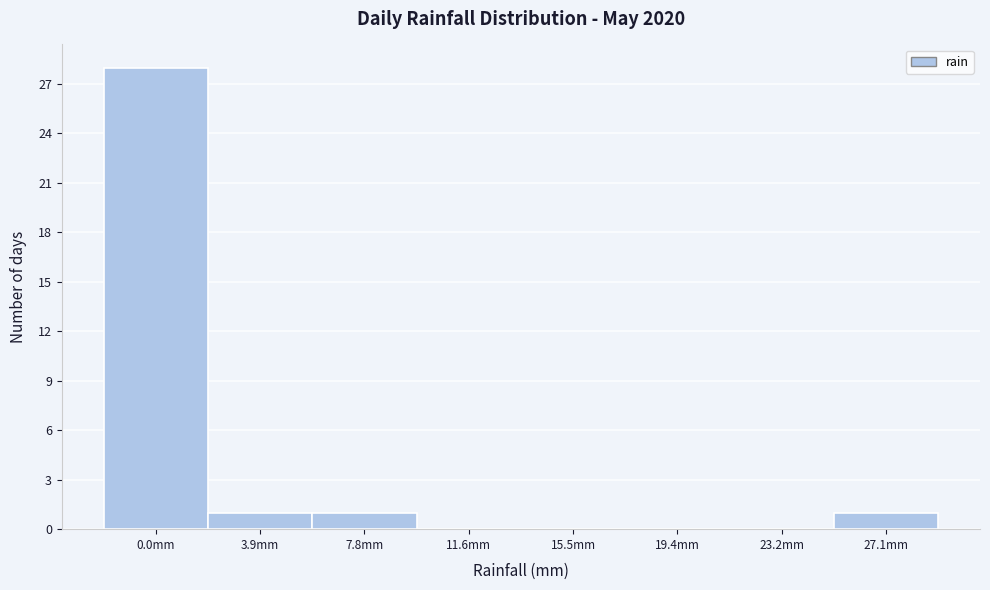

Reading right to left, transcribe all the data shown in this chart.

27.1mm=1	23.2mm=0	19.4mm=0	15.5mm=0	11.6mm=0	7.8mm=1	3.9mm=1	0.0mm=28